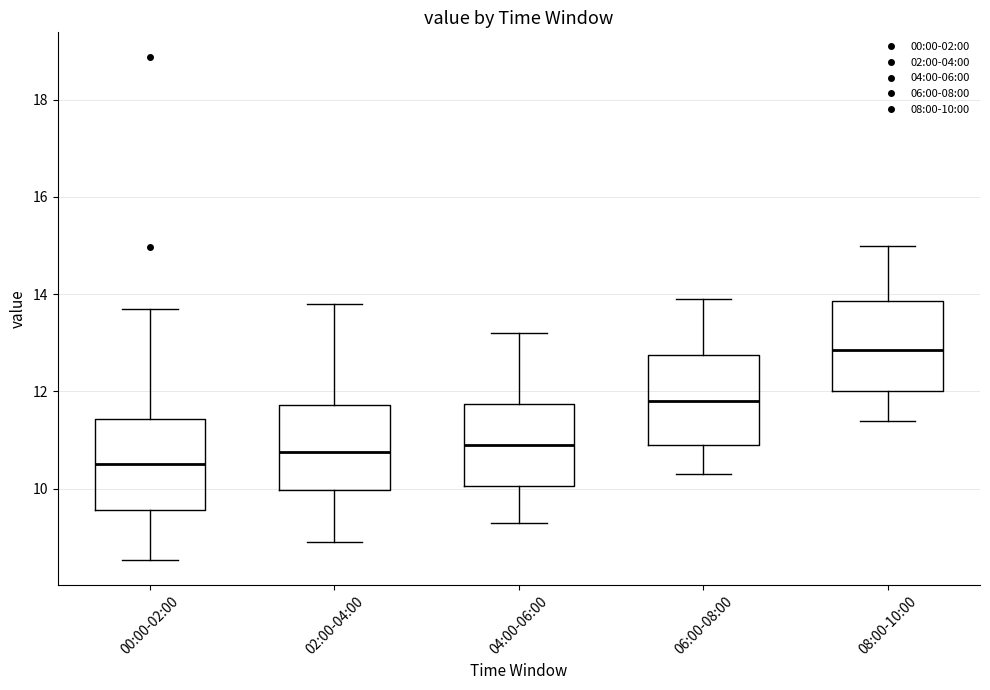

Where is the lower edge of the box for 02:00-04:00 on the y-axis? The values are not printed on the chart, so give them approximately, as read against the axis.

10.0